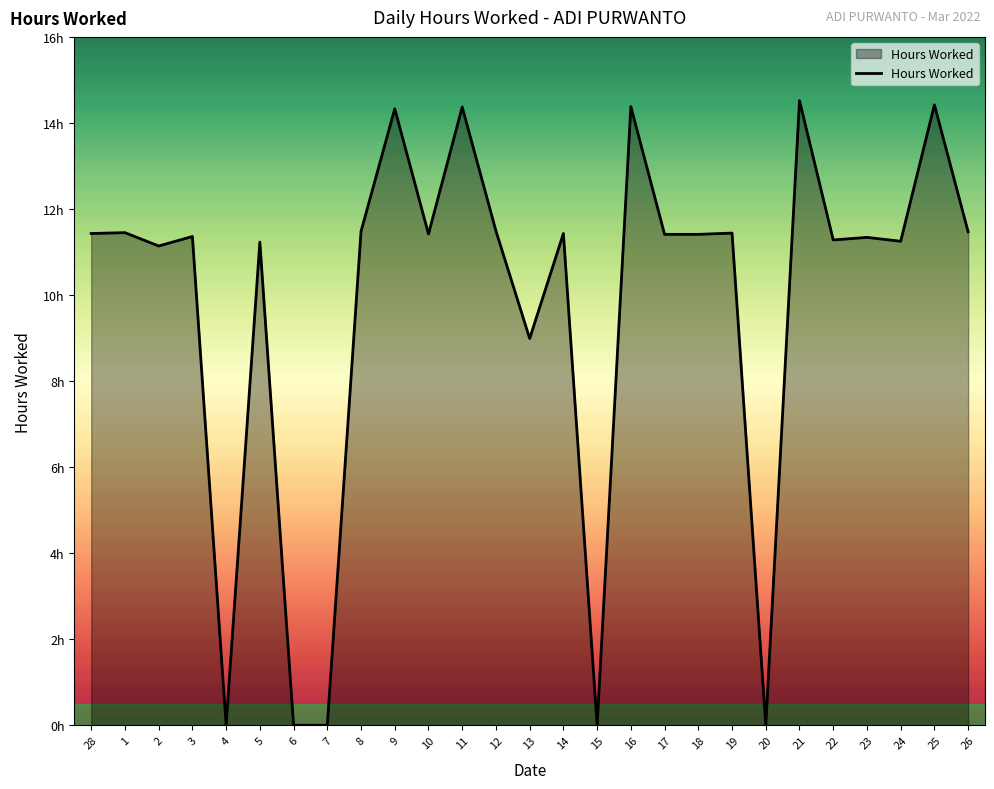

Rank the categories by value from highest to lowest.

21, 25, 16, 11, 9, 12, 8, 26, 1, 19, 28, 14, 10, 17, 18, 3, 23, 22, 24, 5, 2, 13, 4, 6, 7, 15, 20